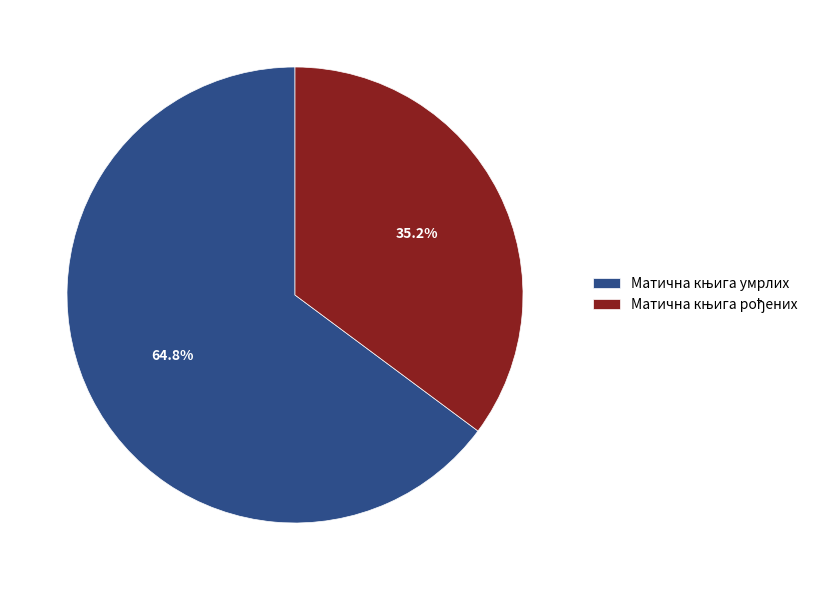

To the nearest percent, what is the average slice percentage?

50%